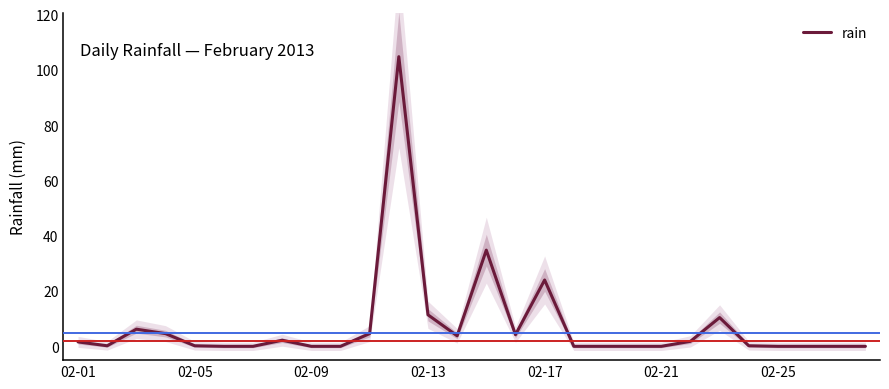

Reading left to right, what are all the values shown in this chart?

1.6	0.2	6.2	4.6	0.2	0.0	0.0	2.2	0.0	0.0	4.6	104.8	11.4	3.8	34.8	4.2	24.0	0.0	0.0	0.0	0.0	1.8	10.4	0.2	0.0	0.0	0.0	0.0